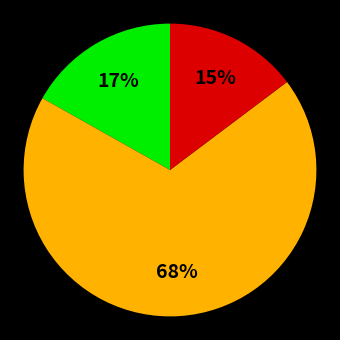

How many segments does this pie chart have?

3